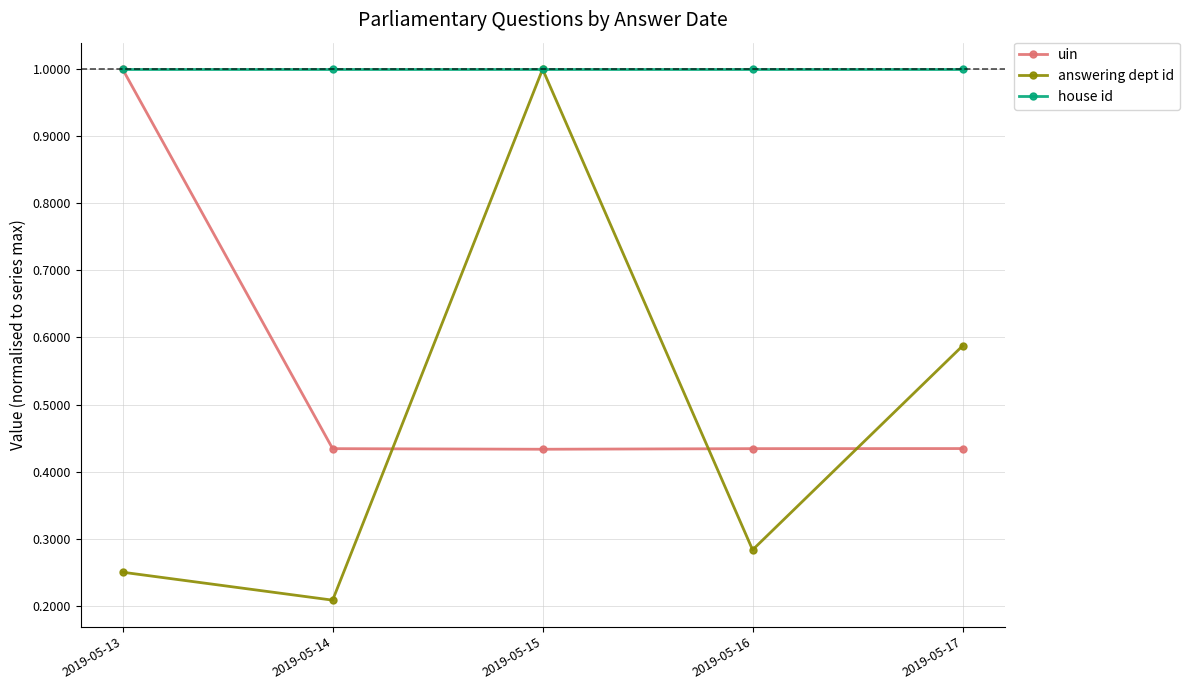

How many times do answering dept id and uin cross each other?

3